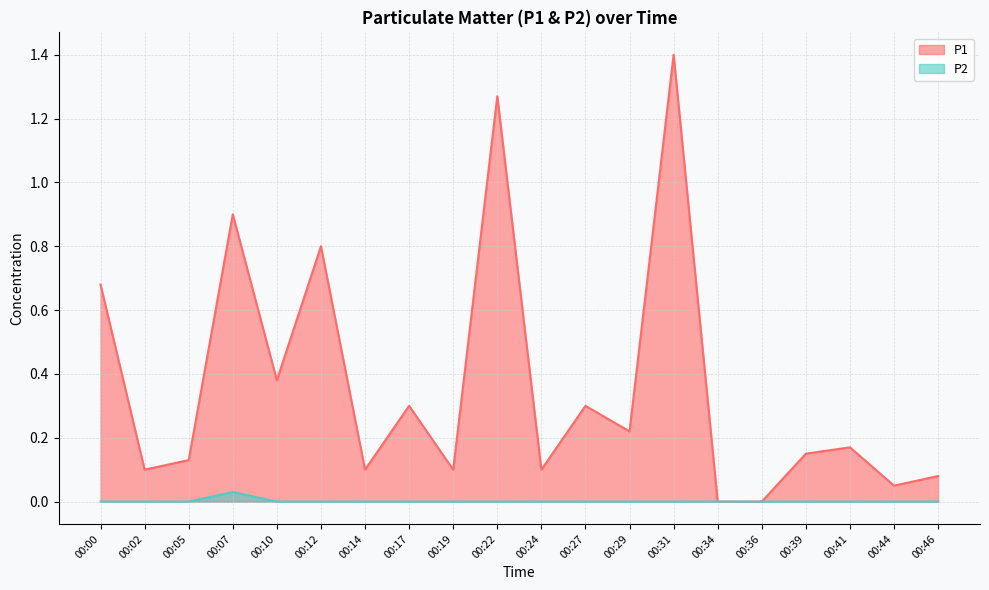

What is the difference between the P1 values at 00:22 and 00:02?

1.2